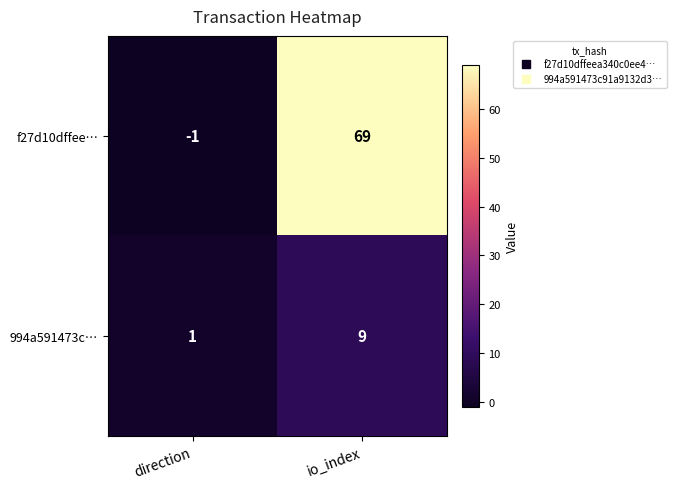

Reading left to right, extract all data points from this chart.

f27d10dffee…: -1	69
994a591473c…: 1	9